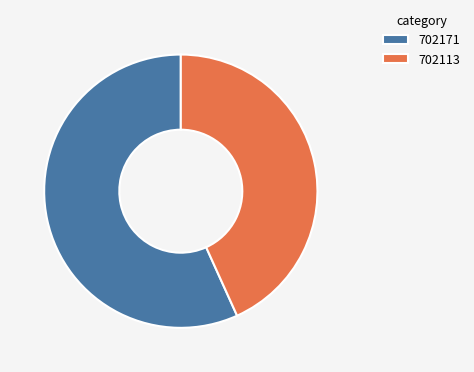

Is it true that 702171 is 42% of the pie?

False